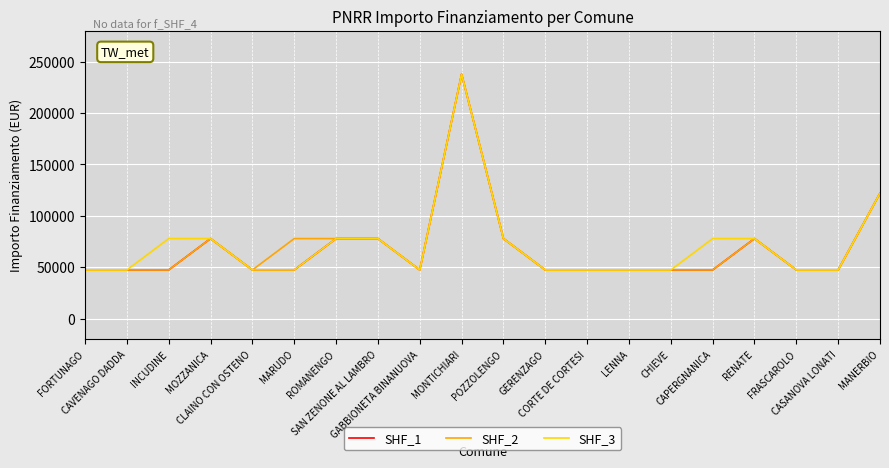

True or false: SHF_2 has a value of 17441 at LENNA.

False